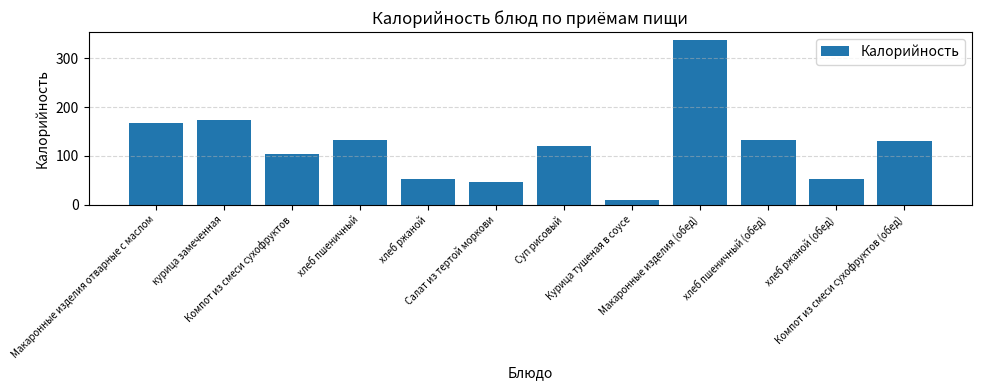

Reading left to right, list all the values displayed in this chart.

Макаронные изделия отварные с маслом=168	курица замеченная=173	Компот из смеси сухофруктов=104	хлеб пшеничный=133	хлеб ржаной=52	Салат из тертой моркови=47	Суп рисовый=121	Курица тушеная в соусе=10	Макаронные изделия (обед)=337	хлеб пшеничный (обед)=133	хлеб ржаной (обед)=52	Компот из смеси сухофруктов (обед)=130